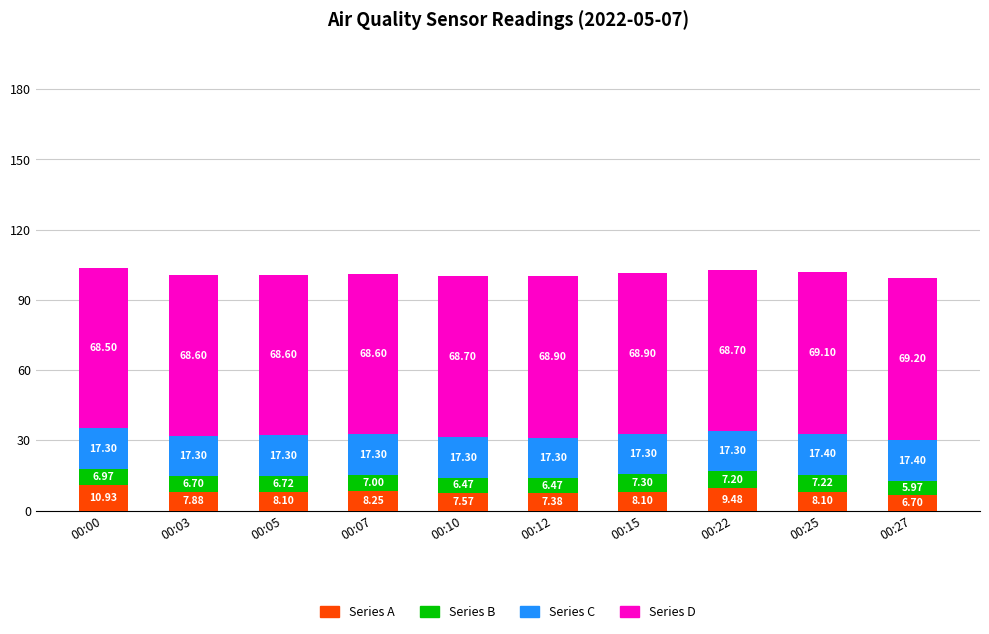

At which category is the sum across all series the highest?

00:00